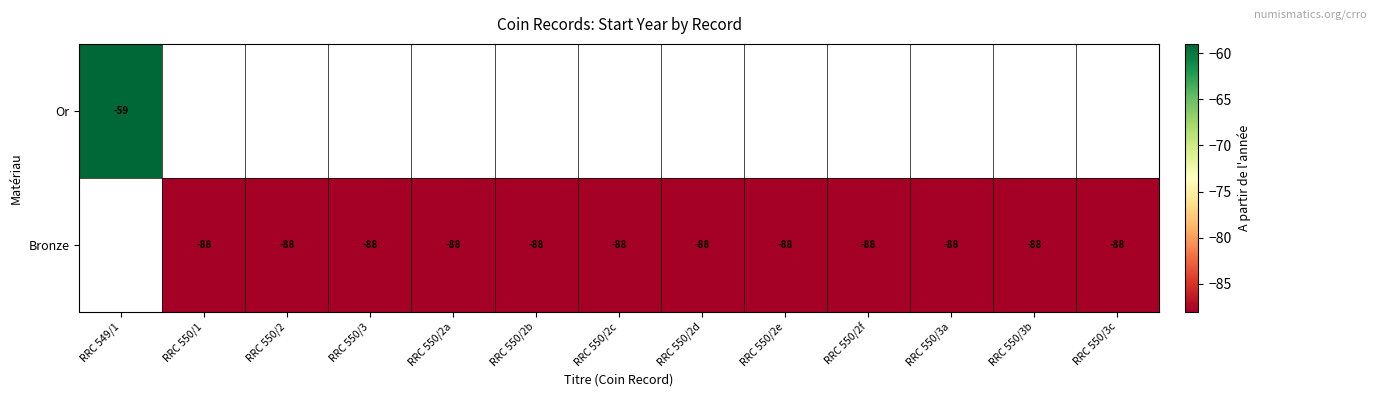

True or false: Bronze has a value of -88 at RRC 550/3b.

True